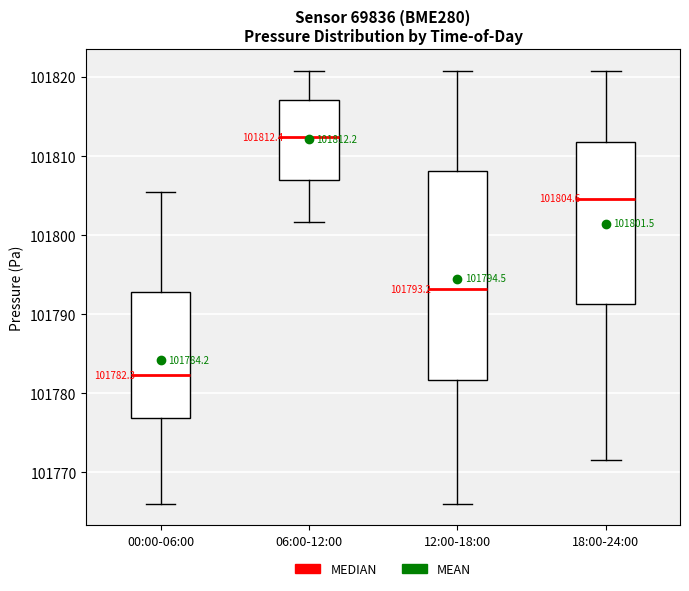

Which box is the tallest, from its lower edge to its upper edge?

12:00-18:00